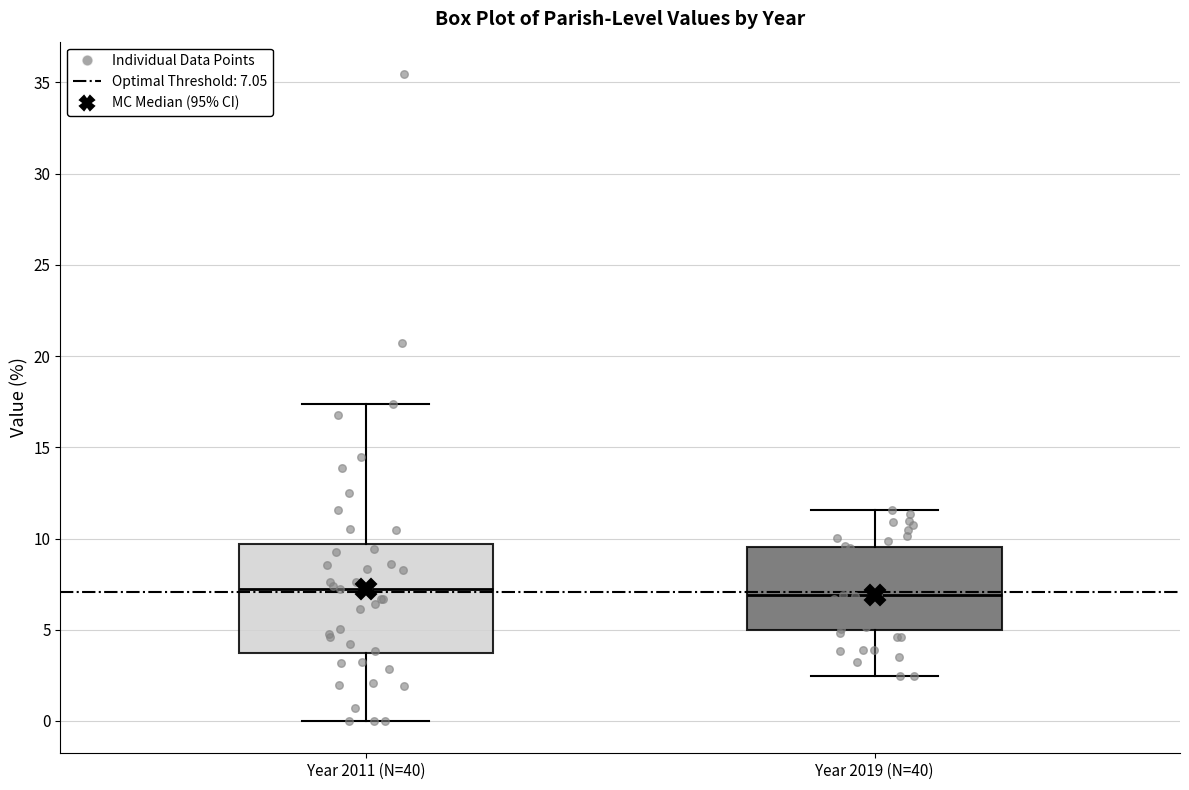

Reading left to right, transcribe this box plot: for each box, give where its median line is, the range the box spans, and where its two whiskers end, as read against the y-axis. The values are not printed on the chart, so give them approximately, as read against the axis.

Year 2011 (N=40): median 7.0, box 3.5 to 9.5, whiskers 0.0 to 17.5
Year 2019 (N=40): median 7.0, box 5.0 to 9.5, whiskers 2.5 to 11.5